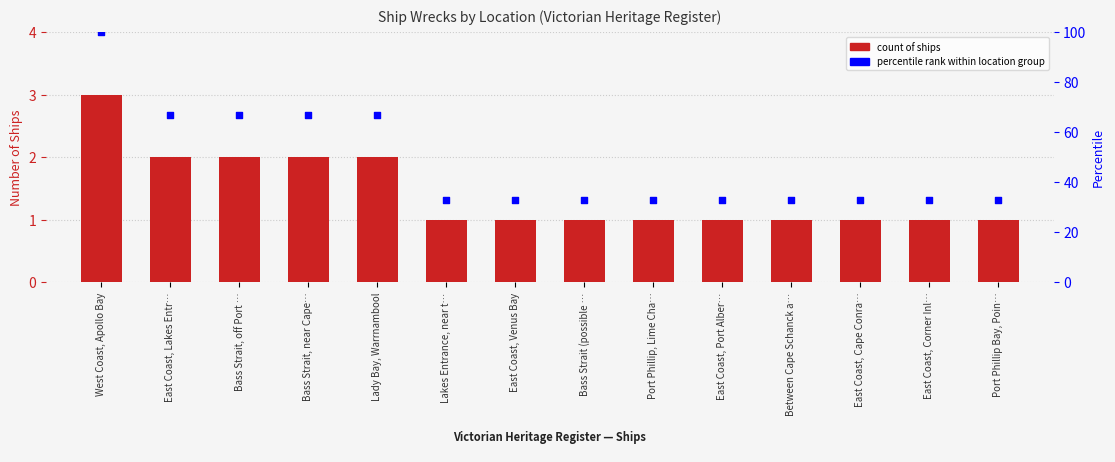

What are all the series names shown in the legend?

count of ships, percentile rank